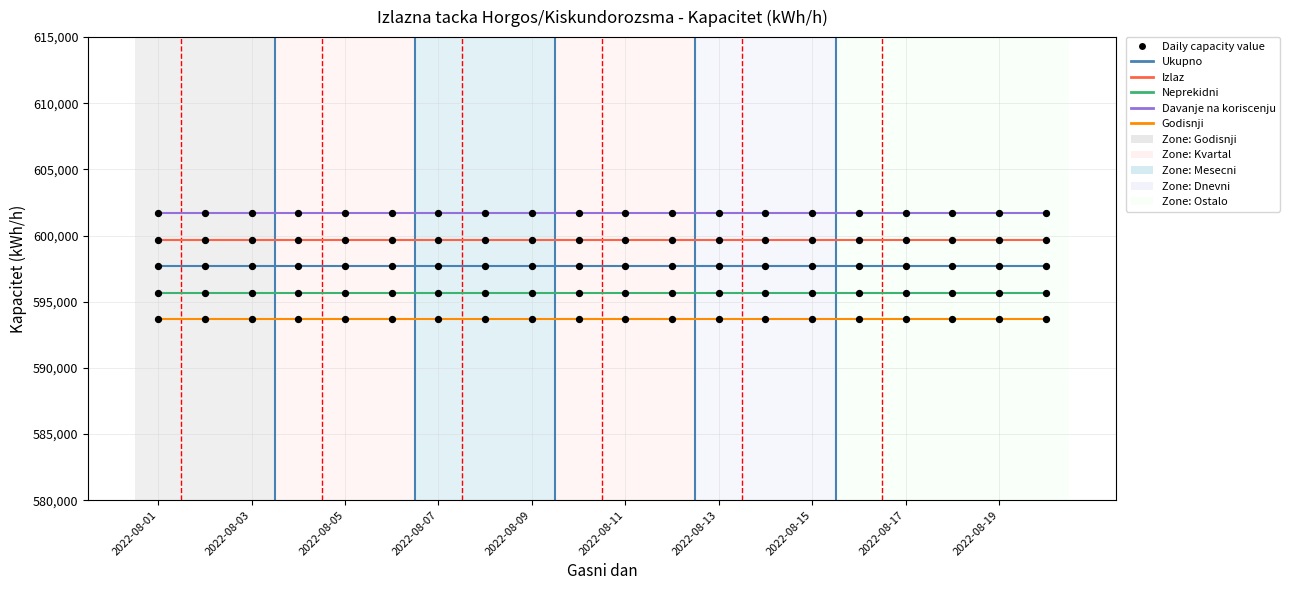

Which series has the largest total across all categories?

Davanje na koriscenju